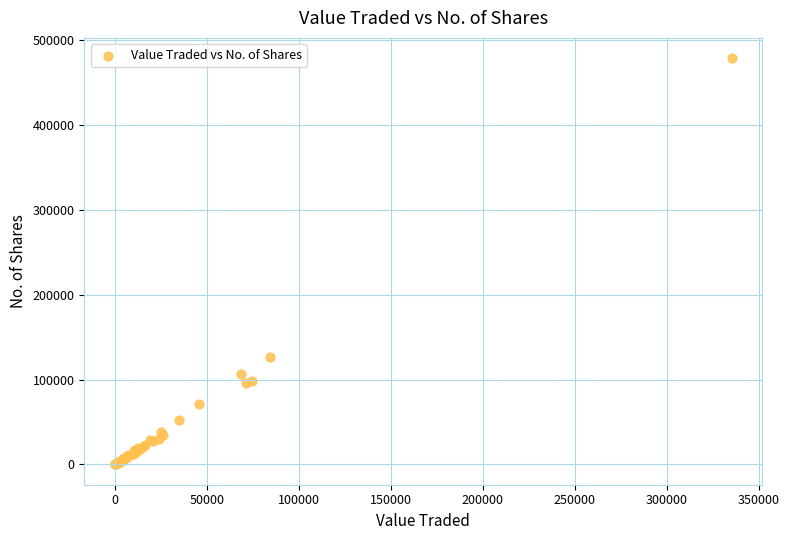

What Y value in the scatter plot is closest to 239427?

126866